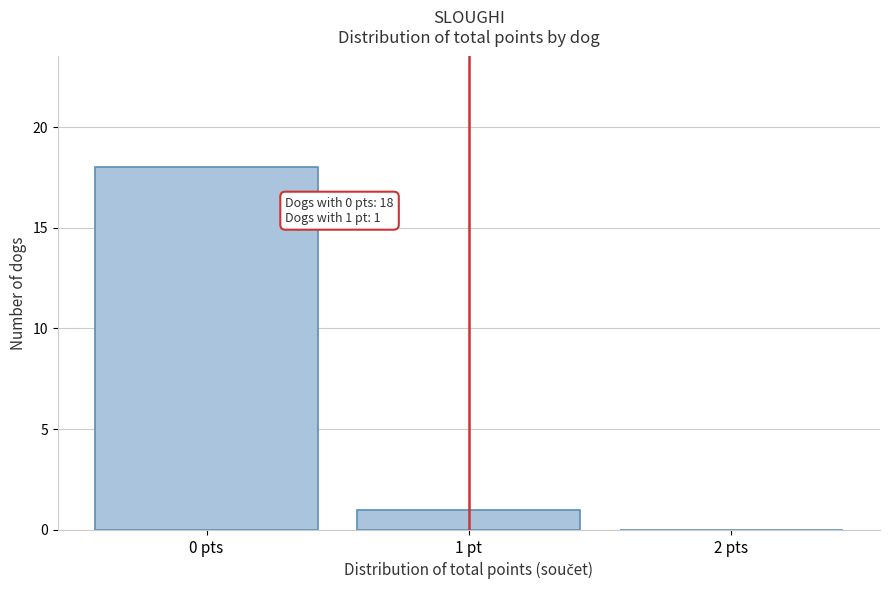

Reading right to left, transcribe all the data shown in this chart.

2 pts=0	1 pt=1	0 pts=18